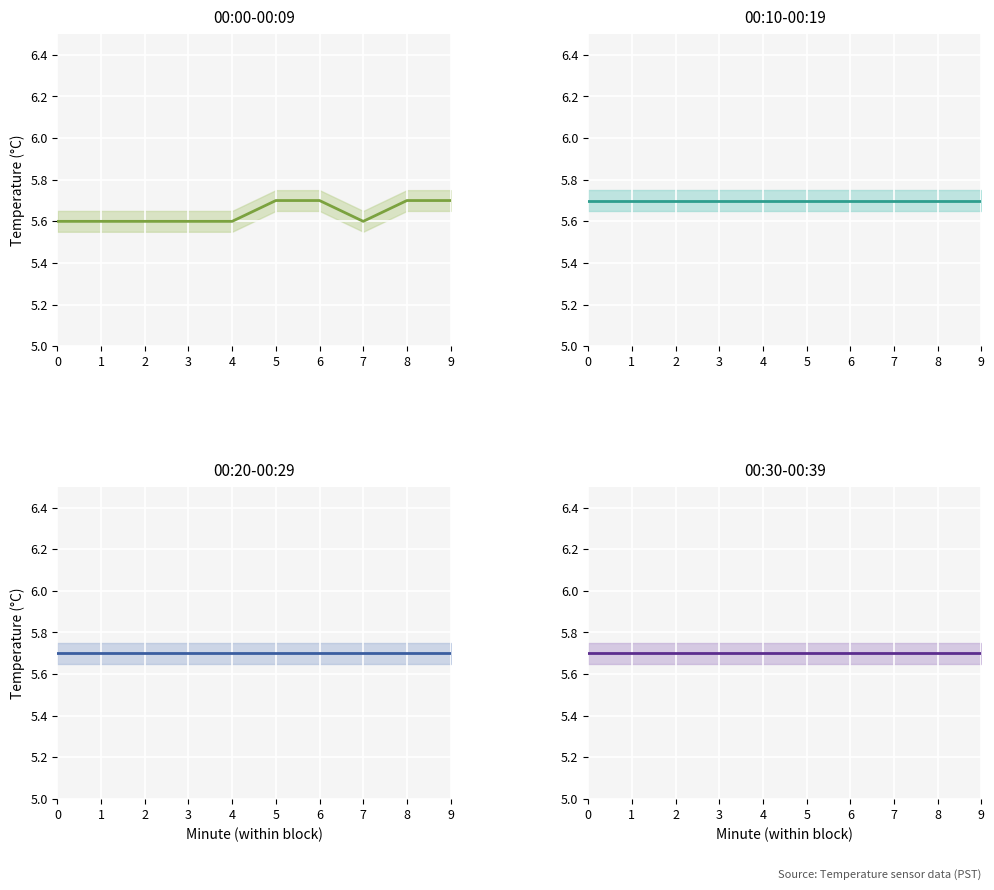

True or false: 00:10-00:19 and 00:20-00:29 intersect in this chart.

False